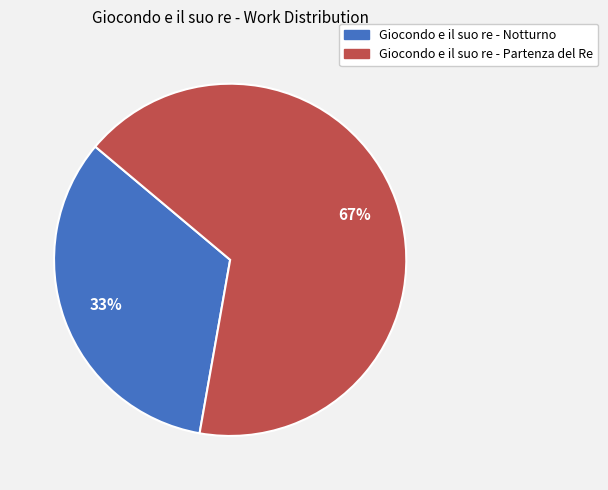

To the nearest percent, what is the average slice percentage?

50%